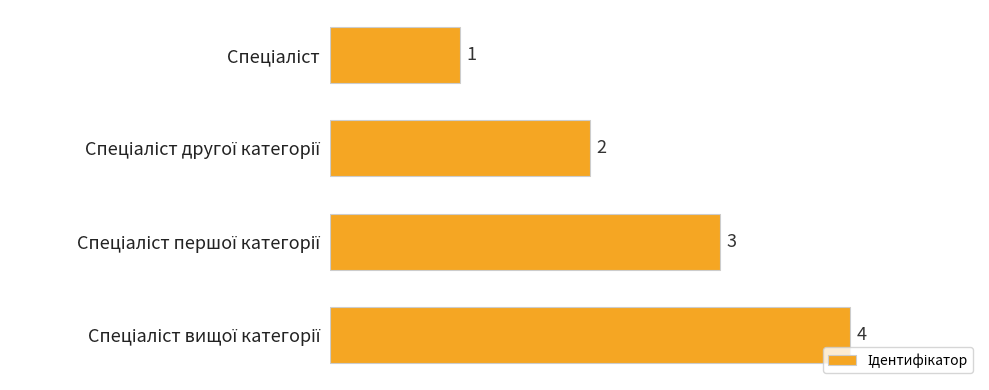

What is the difference between the second highest and minimum values?

2